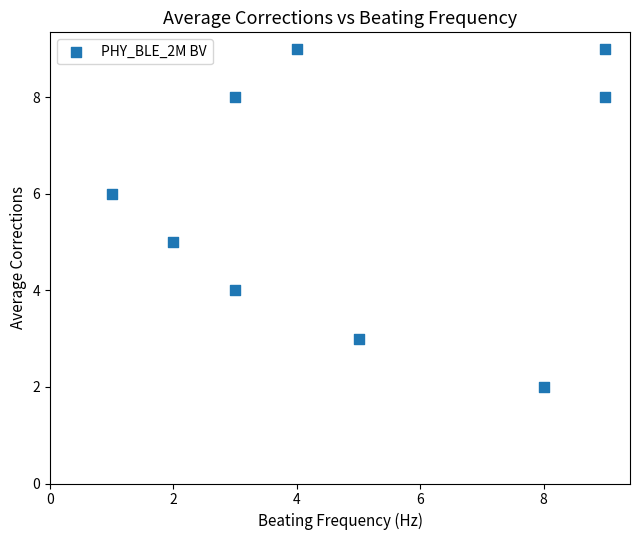

What is the average X value?

5